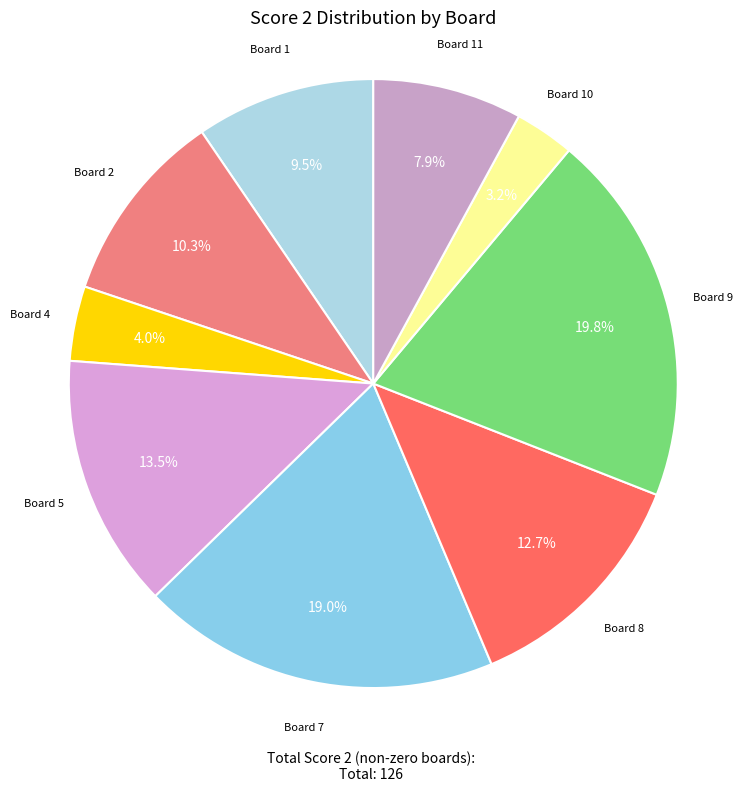

What is the largest slice in the pie chart?

Board 9